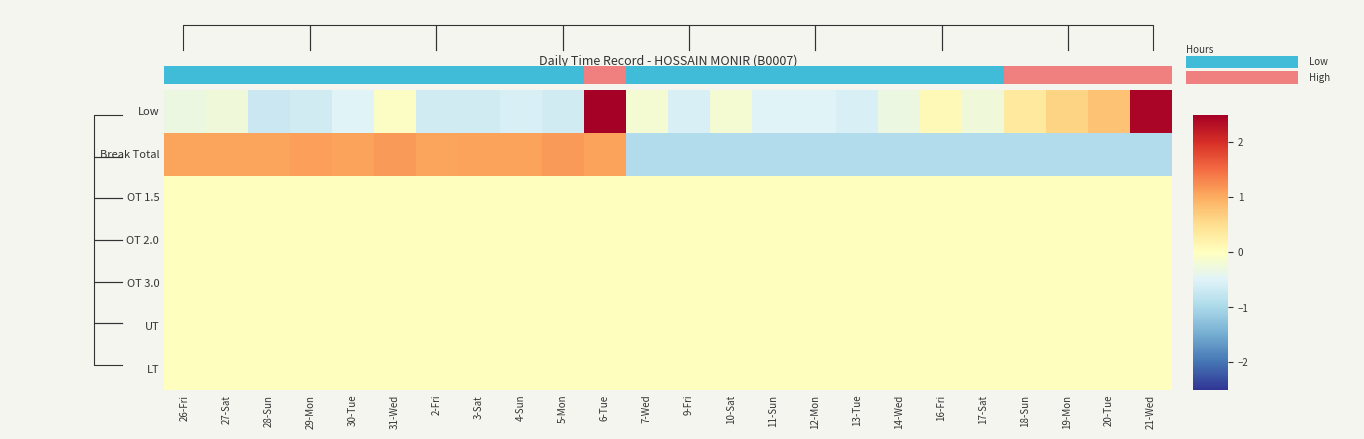

Between 6-Tue and 14-Wed, which is larger?

6-Tue